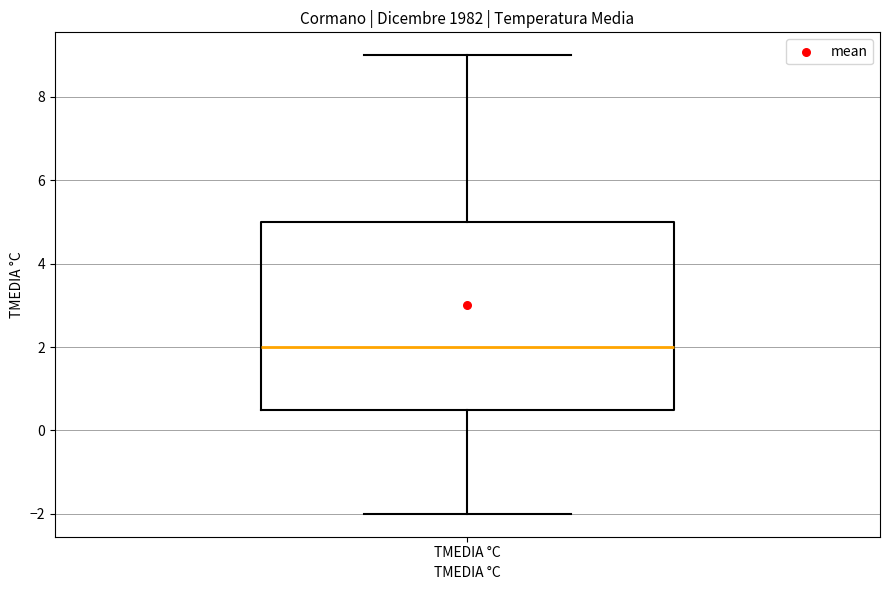

Transcribe this box plot: give where the median line is, the range the box spans, and where the two whiskers end, as read against the y-axis. The values are not printed on the chart, so give them approximately, as read against the axis.

median 2.0, box 0.6 to 5.0, whiskers -2.0 to 9.0